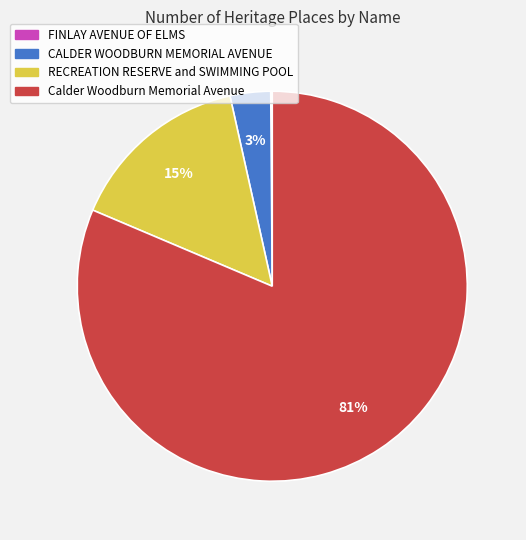

The RECREATION RESERVE and SWIMMING POOL slice represents 25% of the pie. True or false?

False